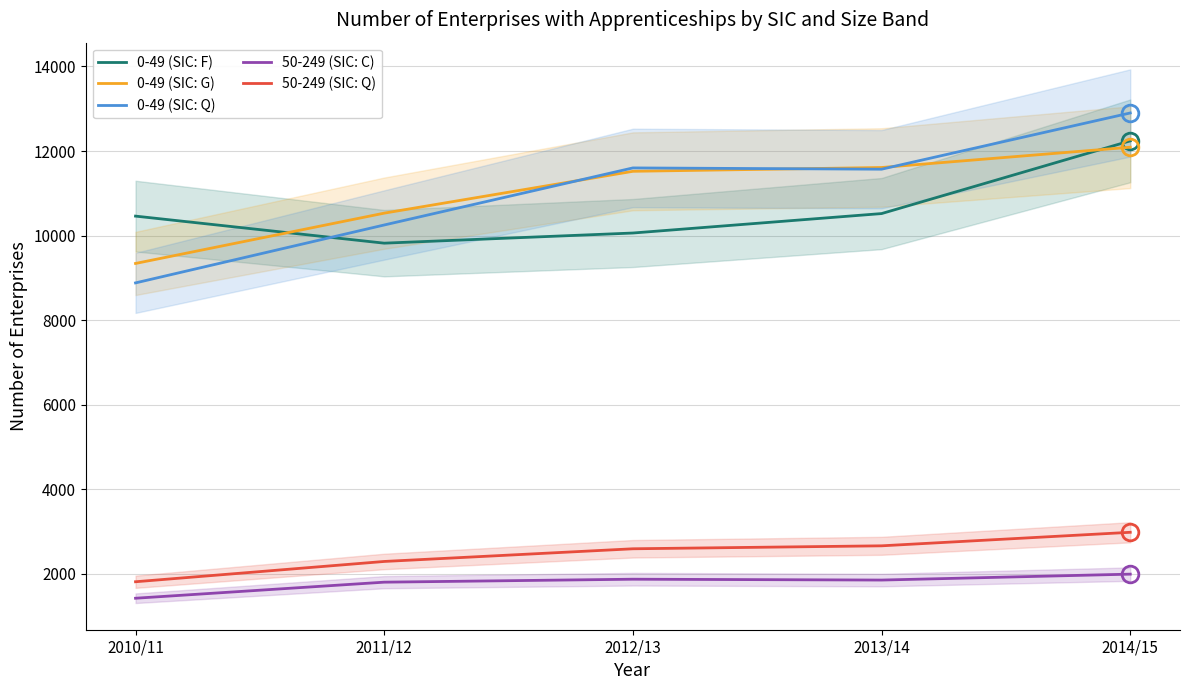

Which category has the highest value across all series?

2014/15